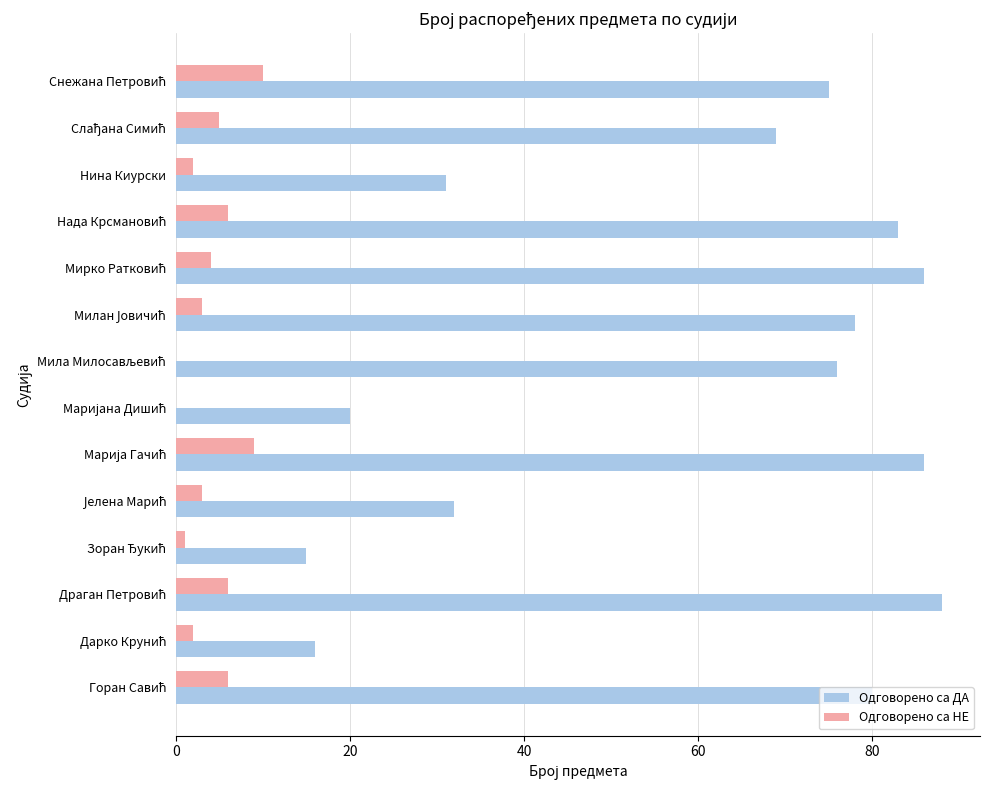

What is the maximum value shown in the chart?

88